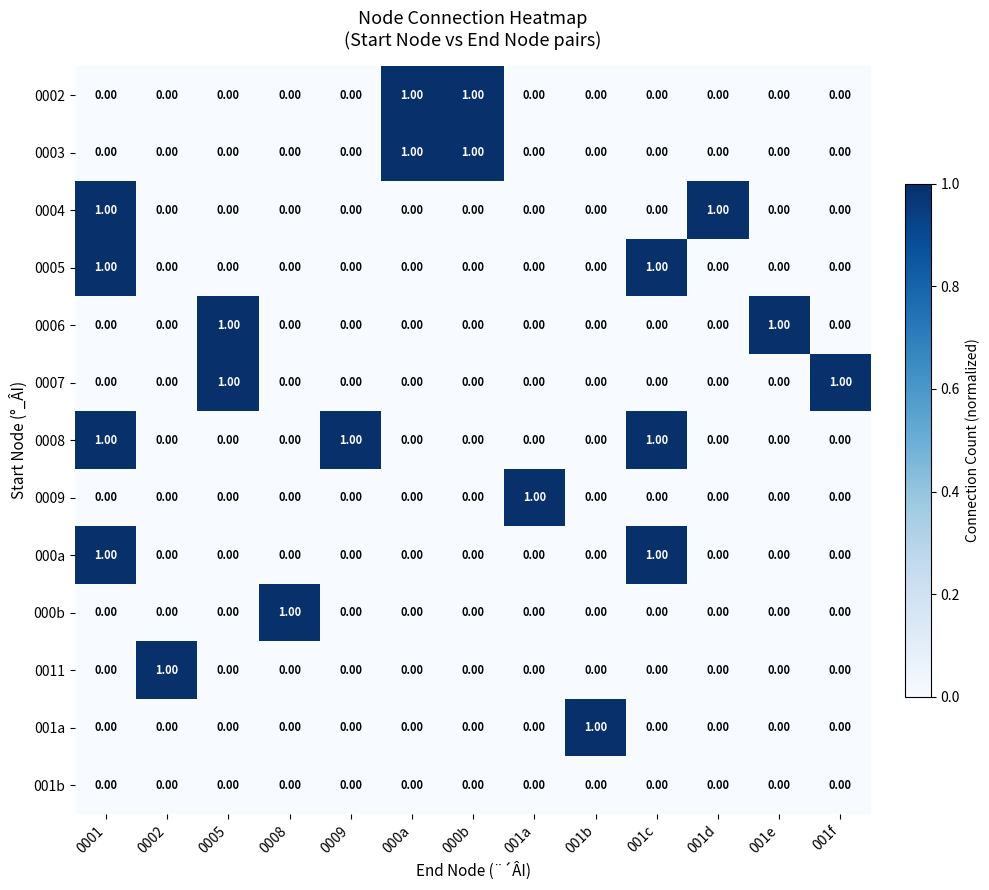

Which series has the largest total across all categories?

0008